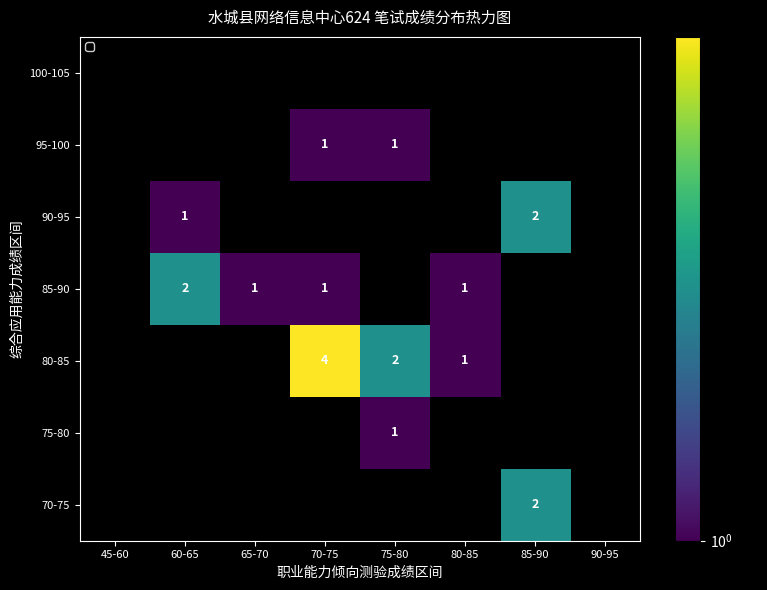

True or false: 90-95 has a value of 2 at 85-90.

True